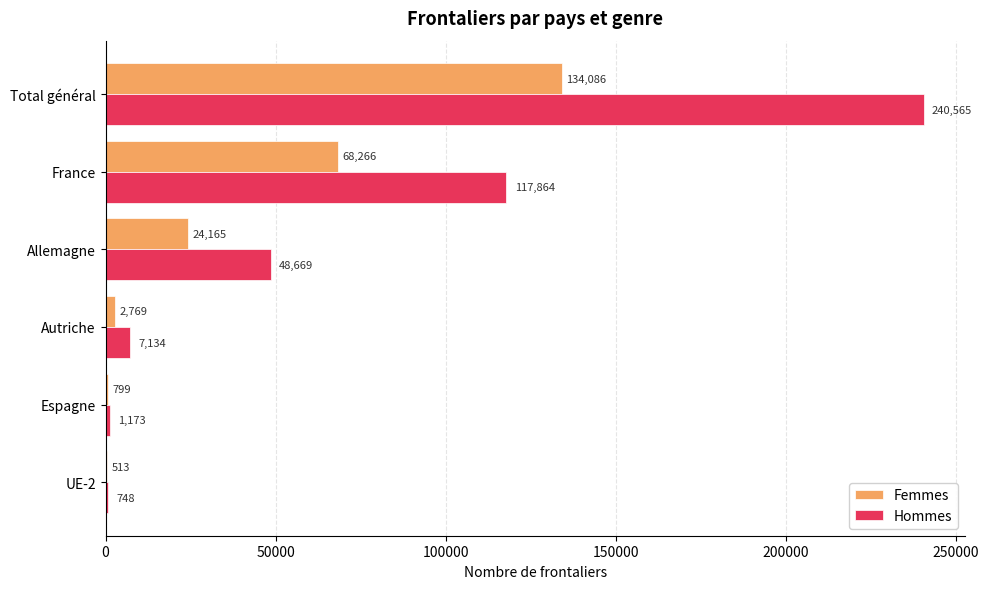

How many distinct data groups are displayed?

2